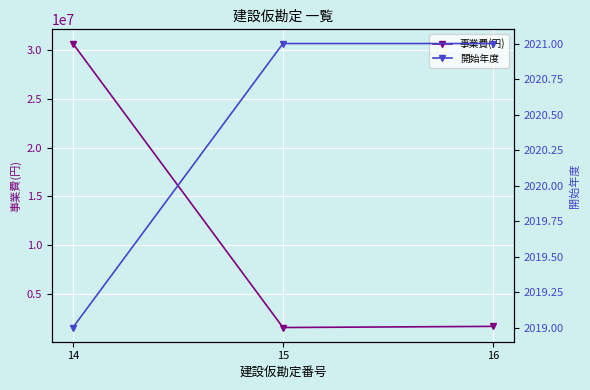

Reading left to right, what are all the values shown in this chart?

事業費(円): 30681200	1518000	1635700
開始年度: 2019	2021	2021